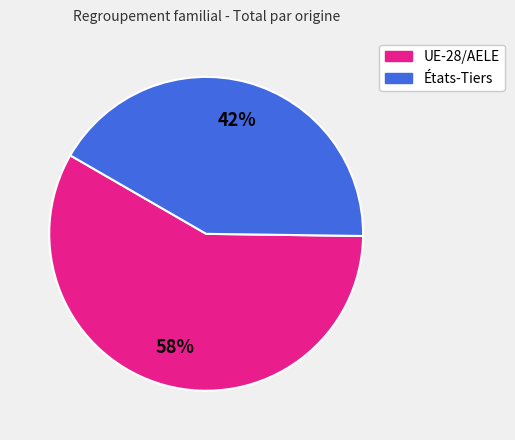

The UE-28/AELE slice represents 45% of the pie. True or false?

False